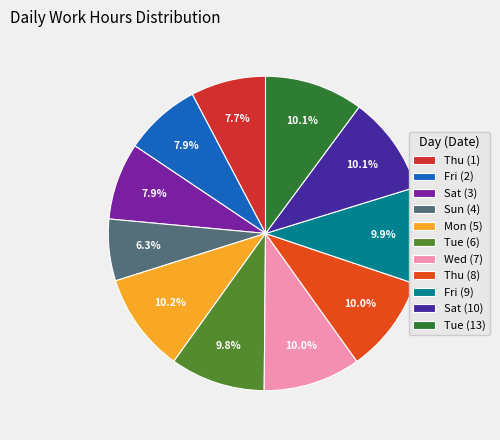

The Fri (9) slice represents 19% of the pie. True or false?

False